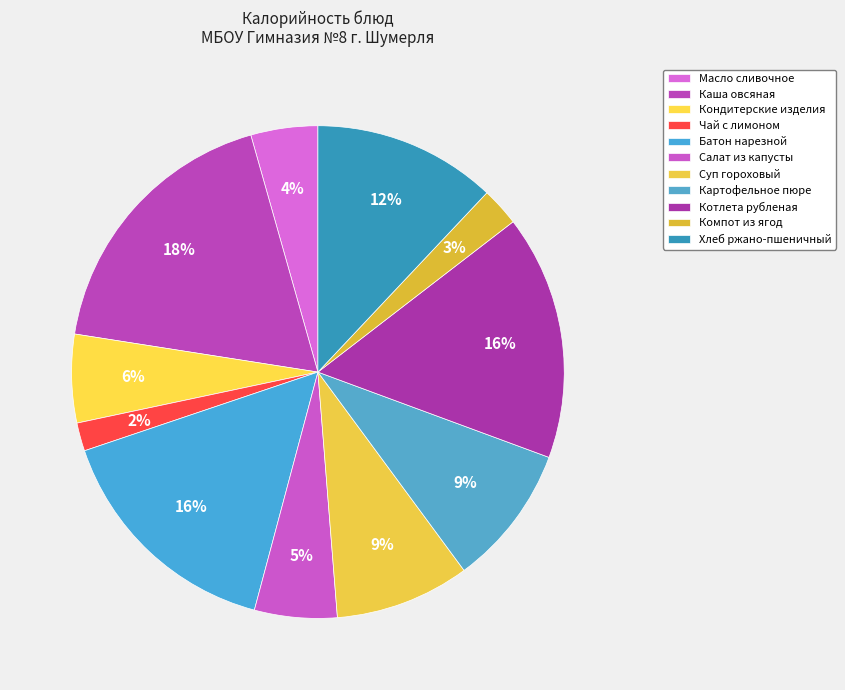

Which slice is the smallest?

Чай с лимоном